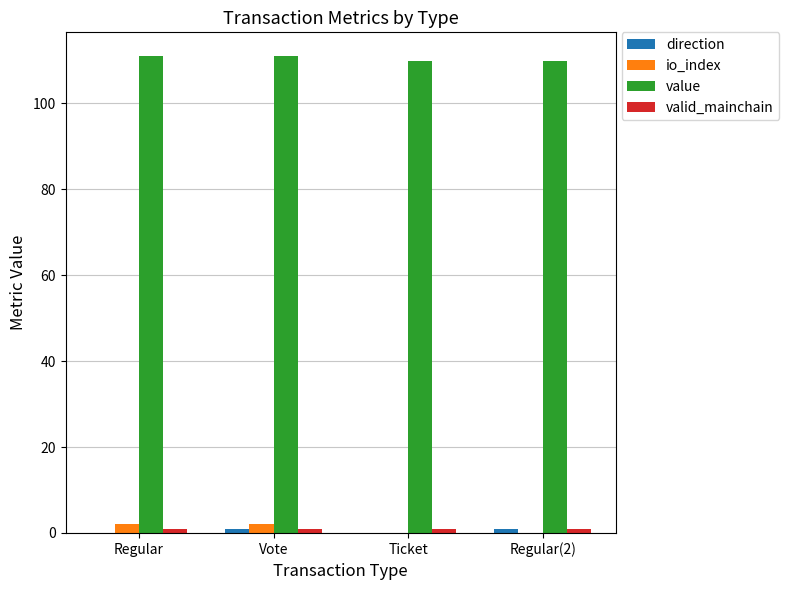

The value of value at Regular is 189.7. True or false?

False